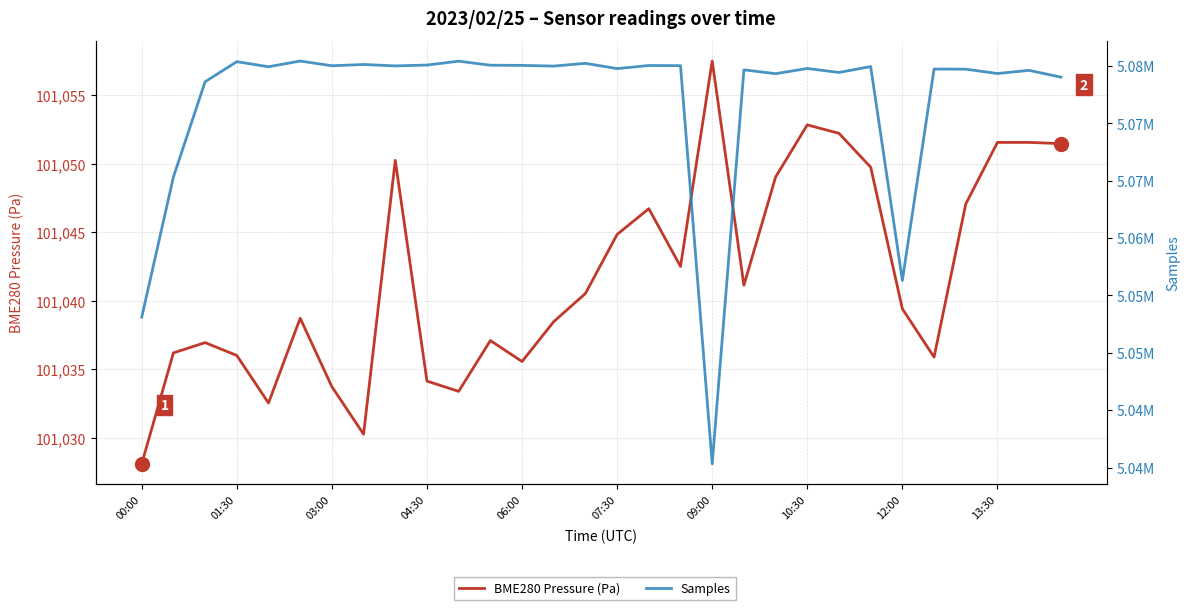

What is the sum of all BME280 Pressure (Pa) values?

3031255.3